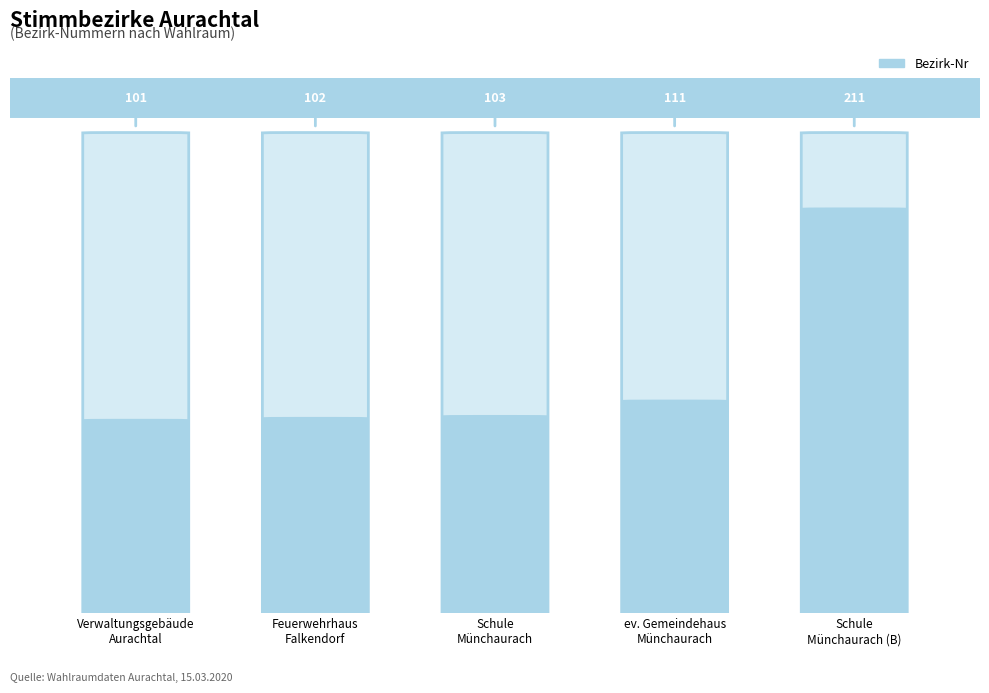

List the labels in order of value, largest first.

Schule
Münchaurach (B), ev. Gemeindehaus
Münchaurach, Schule
Münchaurach, Feuerwehrhaus
Falkendorf, Verwaltungsgebäude
Aurachtal